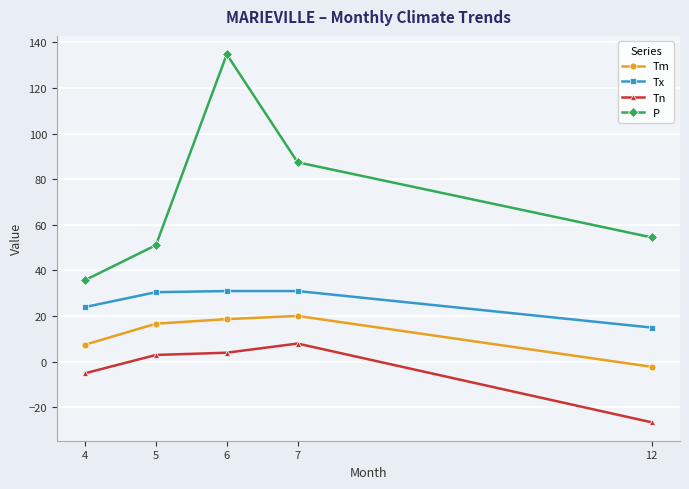

What is the spread (max minus min) of values at 6?

130.7